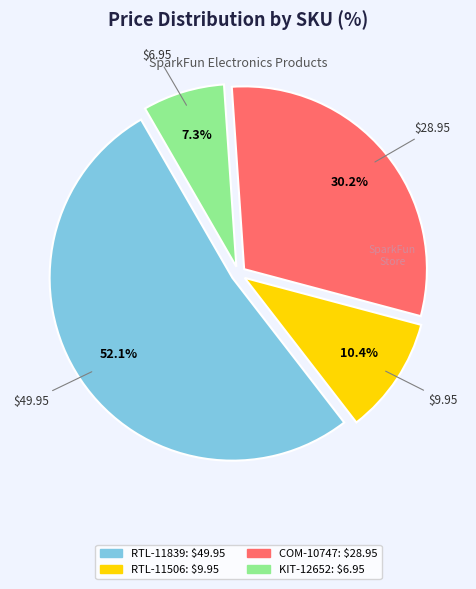

To the nearest percent, what percentage of the pie is KIT-12652?

7%